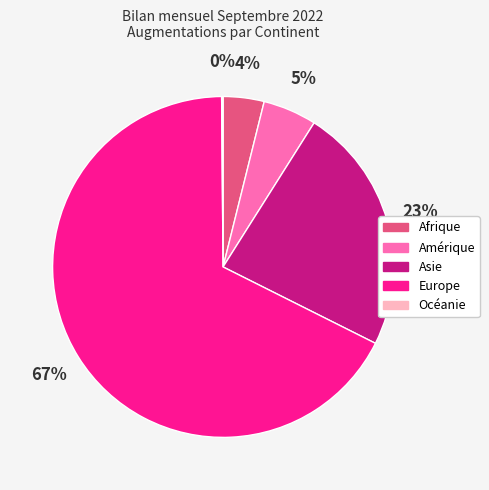

The Asie slice represents 15% of the pie. True or false?

False